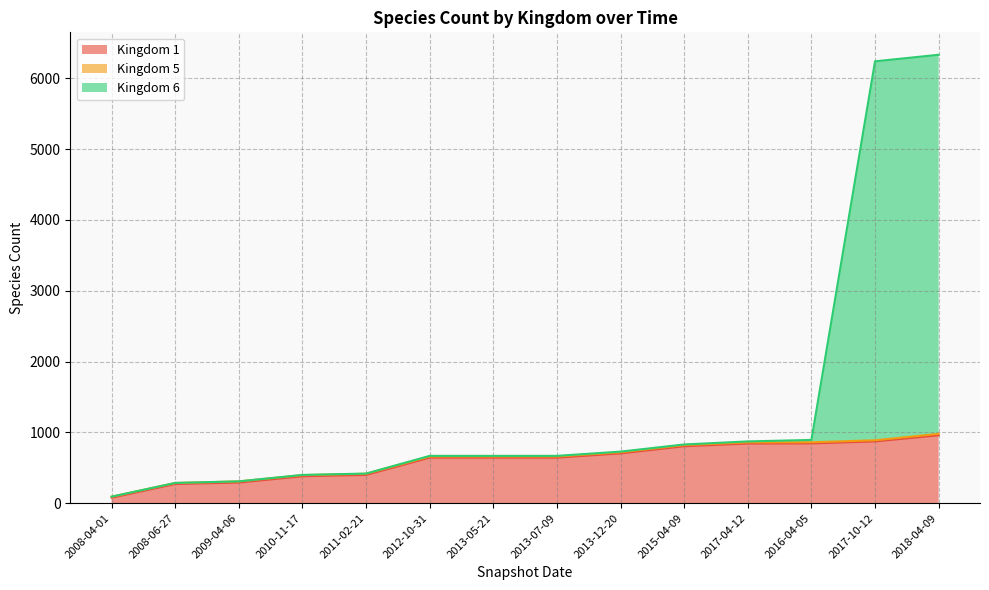

The value of Kingdom 1 at 2016-04-05 is 1305. True or false?

False